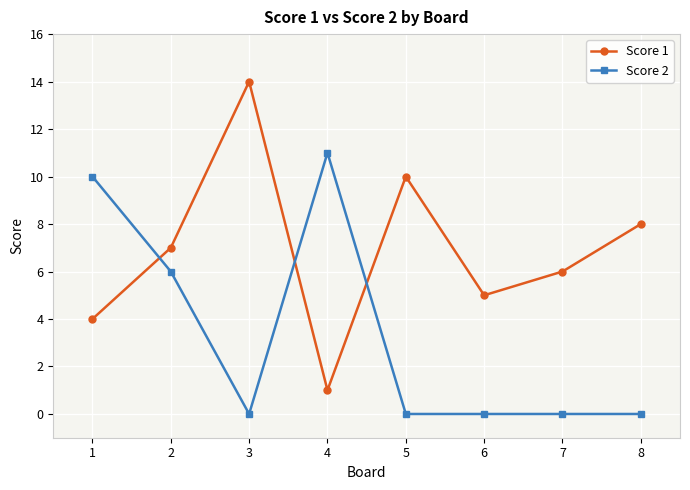

Reading left to right, list all the values displayed in this chart.

Score 1: 4	7	14	1	10	5	6	8
Score 2: 10	6	0	11	0	0	0	0